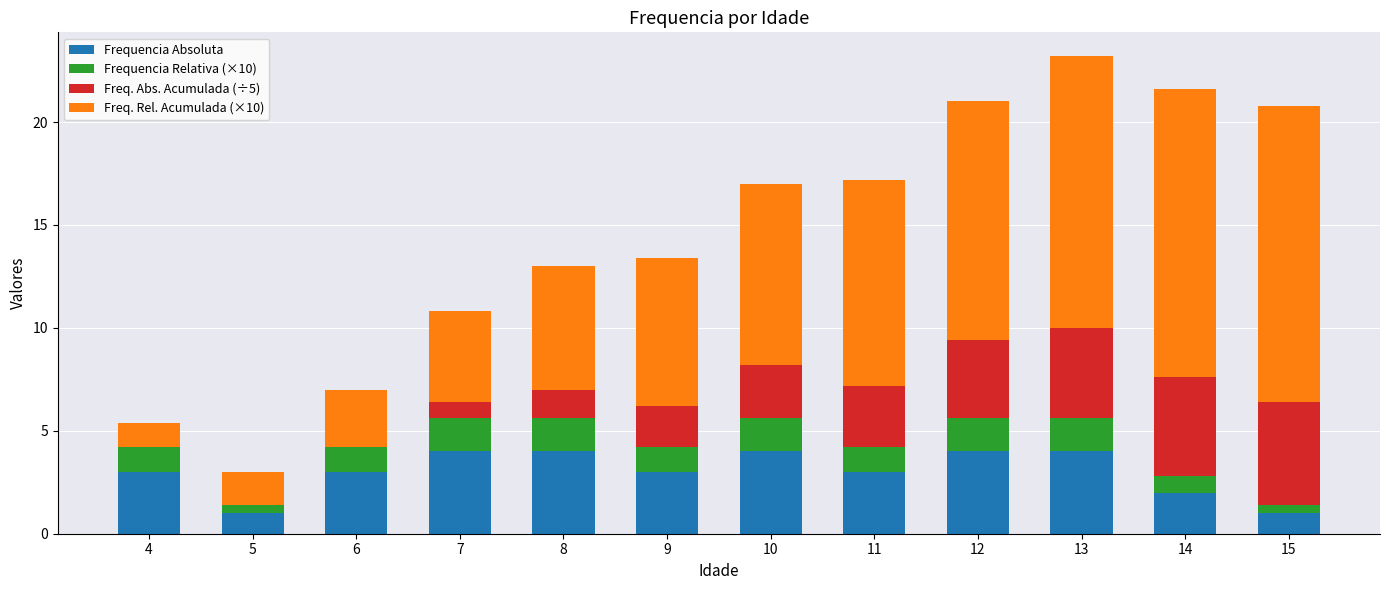

What is the maximum value for Frequencia Absoluta?

4.0